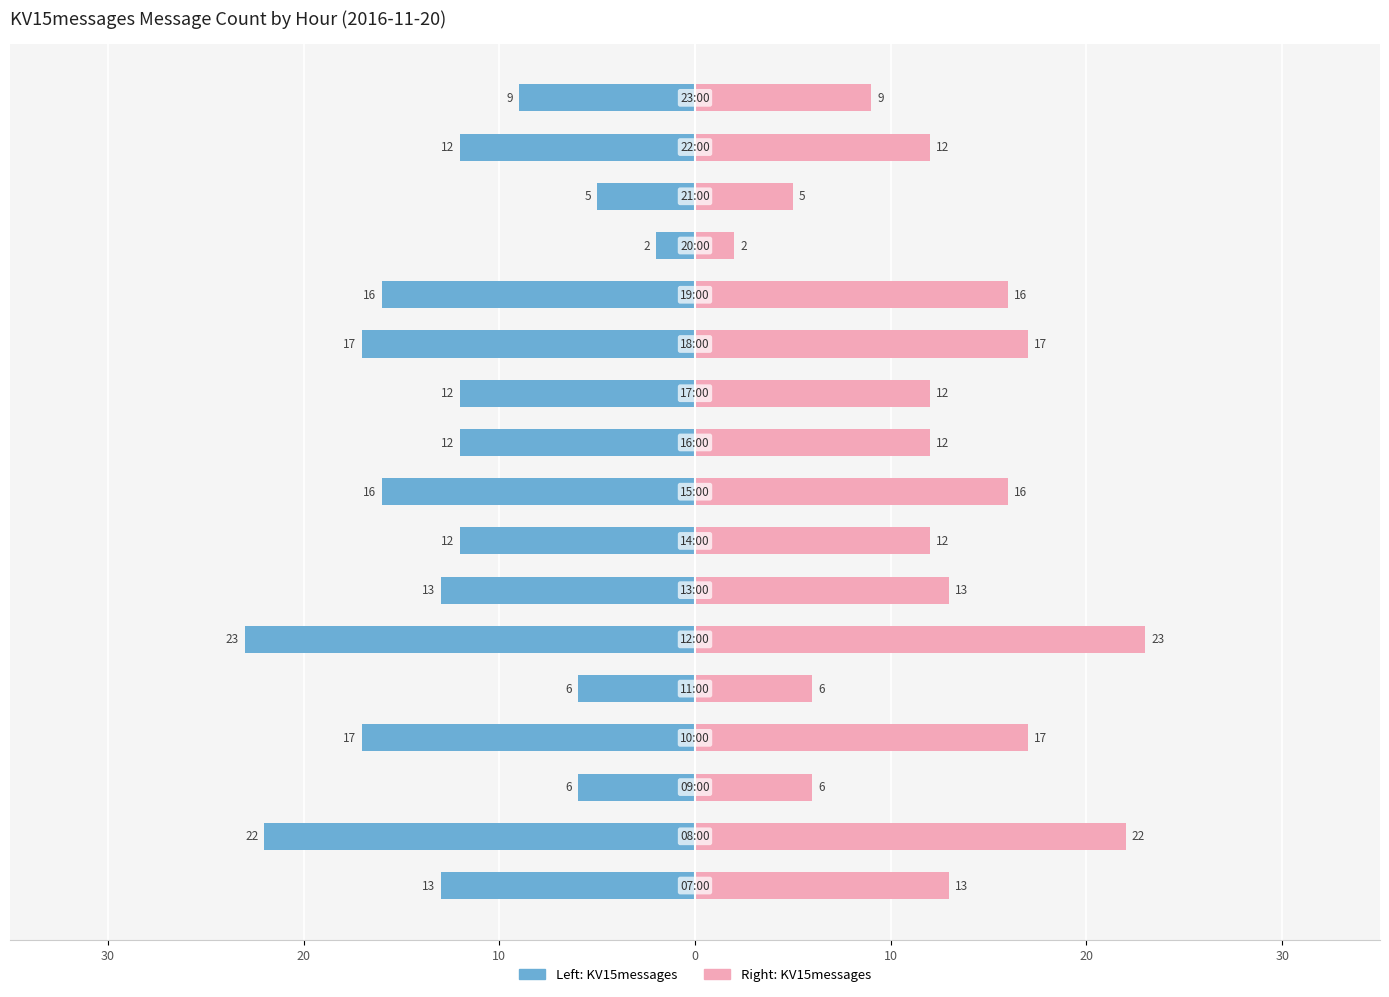

Which series has the largest range (max minus min)?

KV15messages (left)